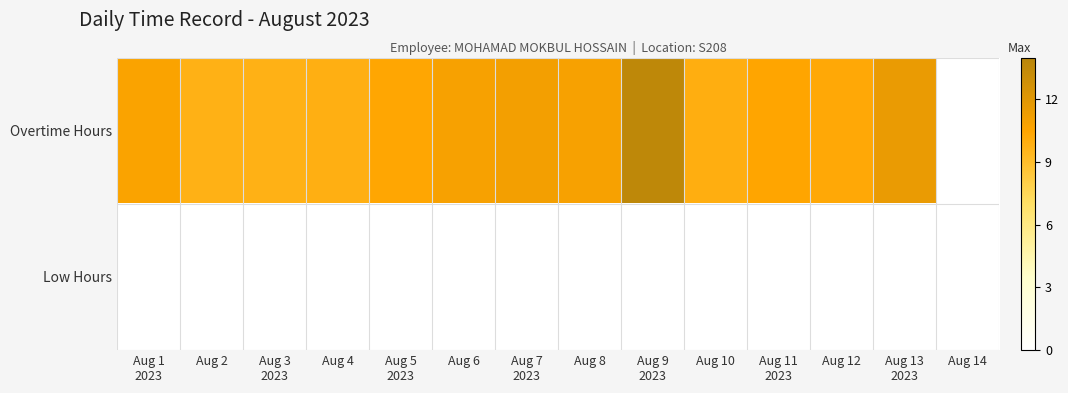

Which series has the largest range (max minus min)?

Overtime Hours